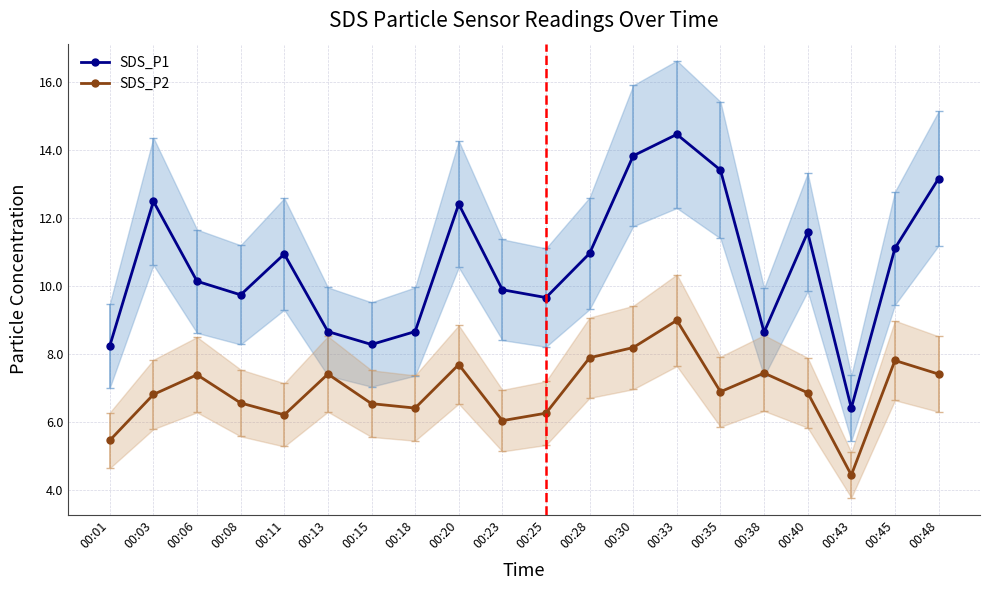

How many data points in SDS_P1 are above 10?

11